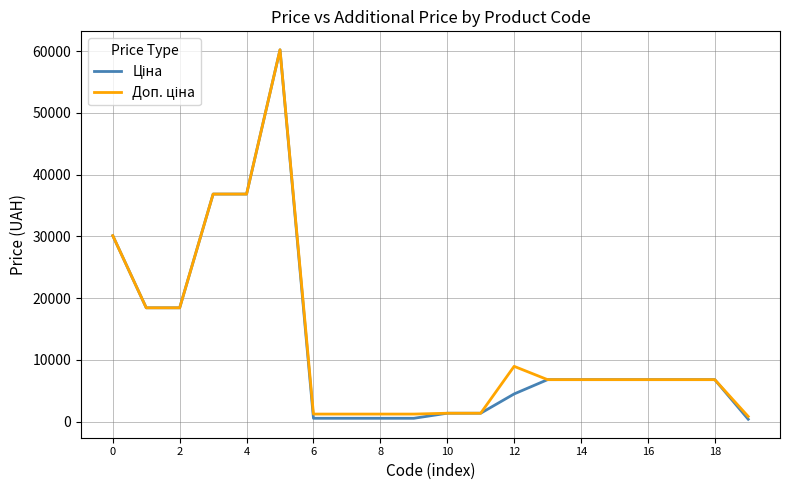

Rank the series by their average value, from lowest to highest.

Ціна, Доп. ціна